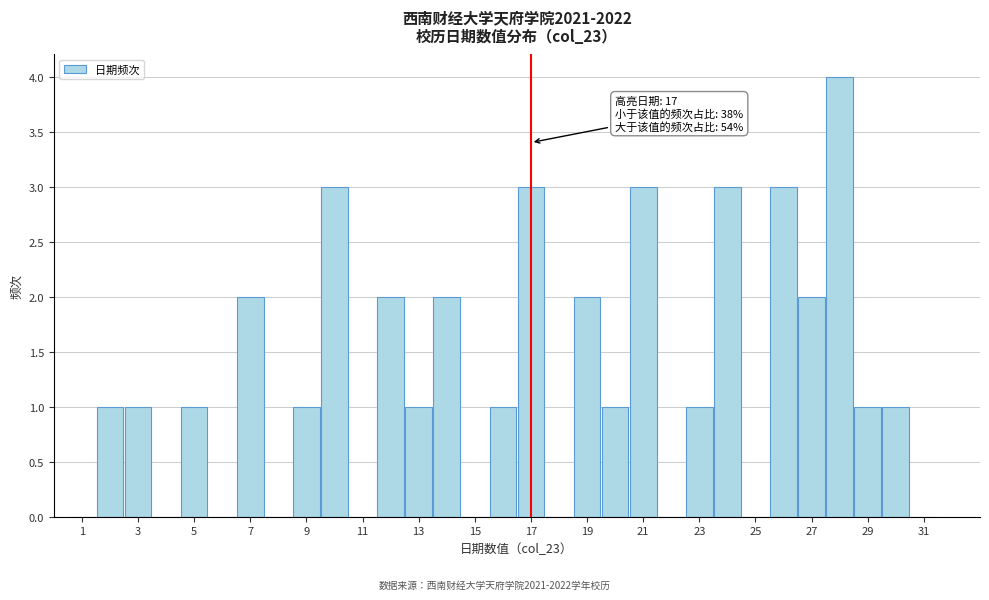

Over which range of the x-axis is the bar tallest?

27.5 to 28.5